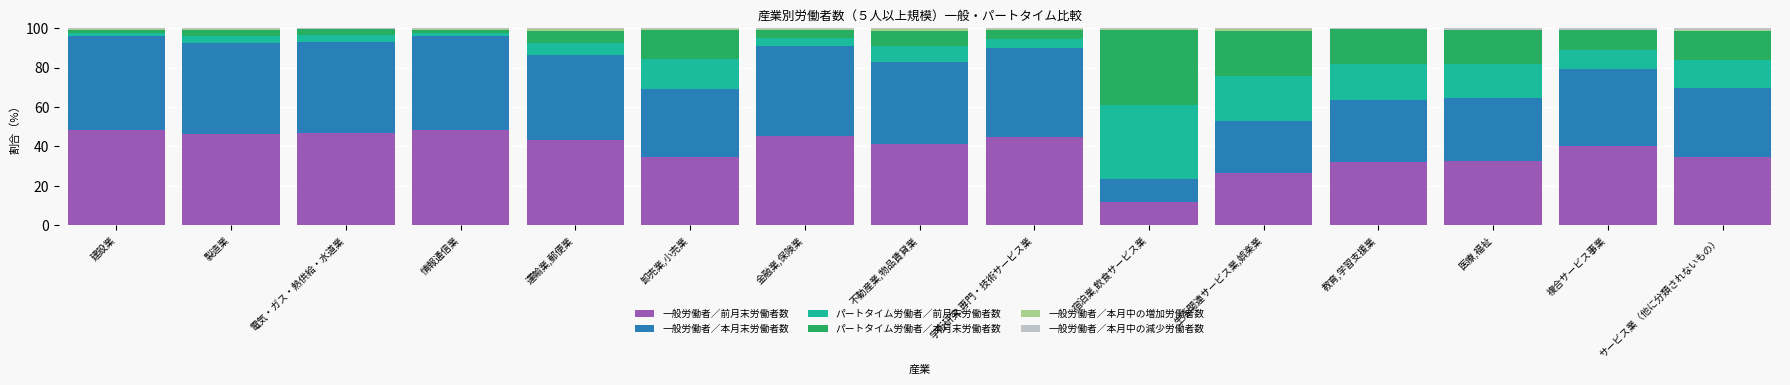

What is the highest value of the 一般労働者／前月末労働者数 series?

48.2